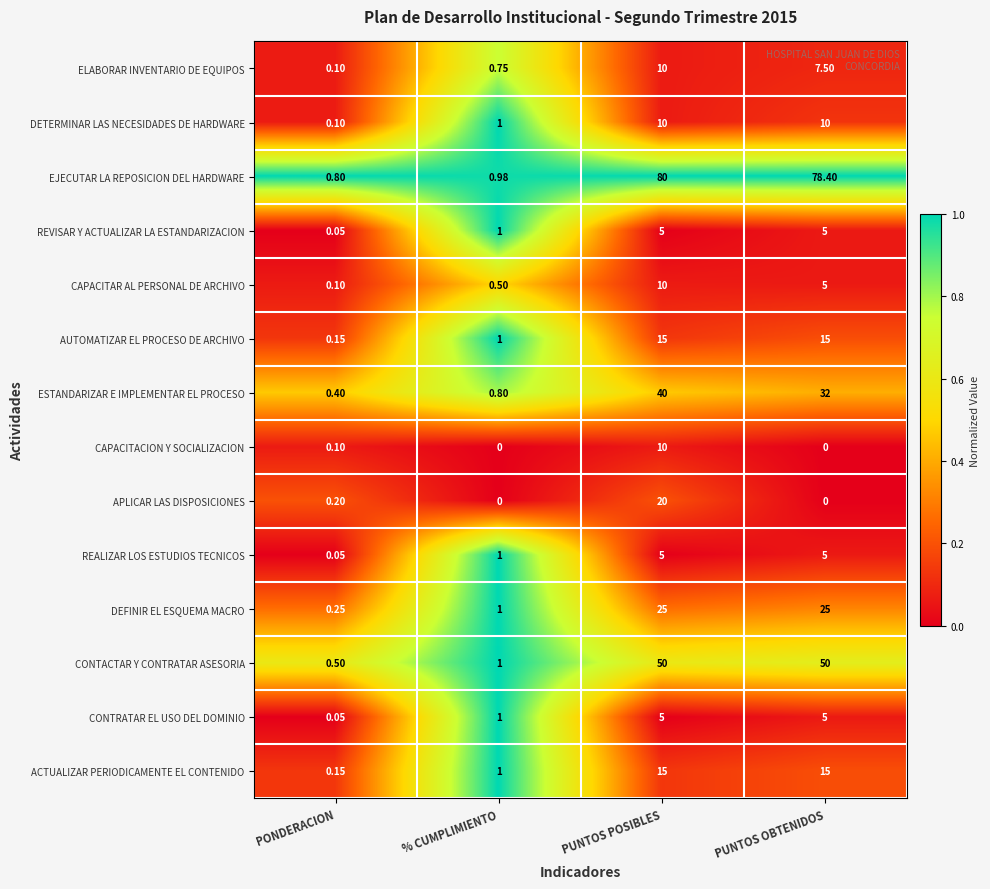

Which series has the largest total across all categories?

EJECUTAR LA REPOSICION DEL HARDWARE